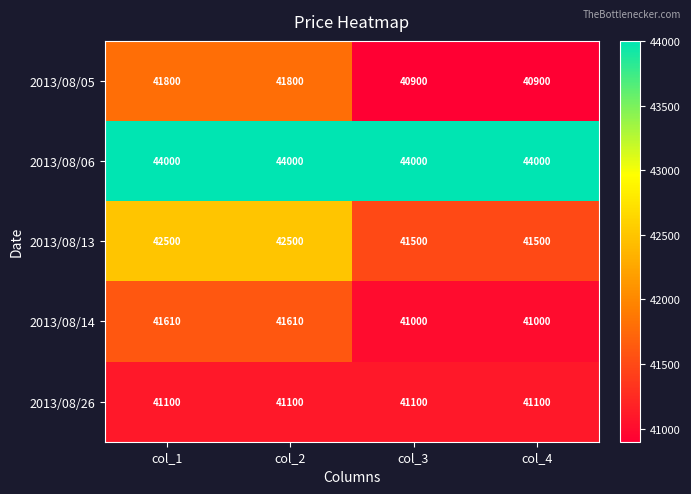

What is the difference between the maximum and minimum values in the 2013/08/13 series?

1000